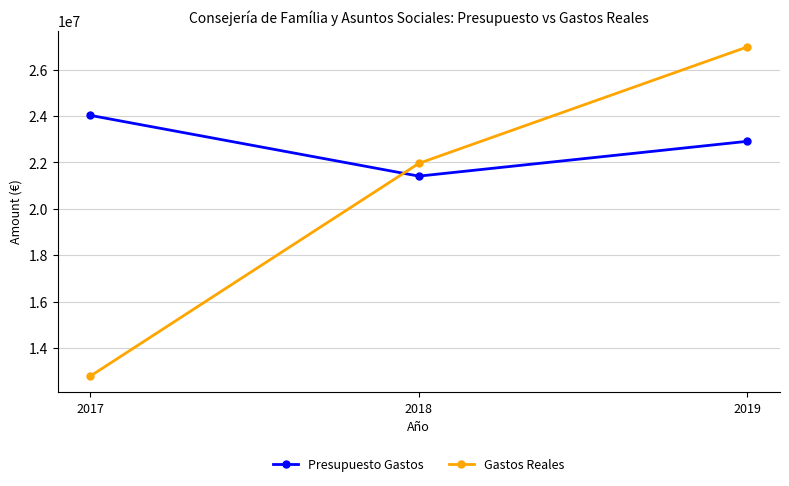

What is the difference between the Gastos Reales values at 2017 and 2018?

9164280.4